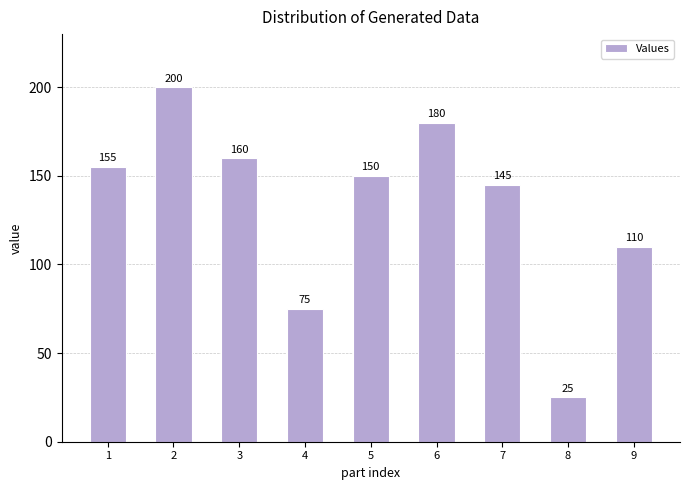

Count the number of categories in the chart.

9